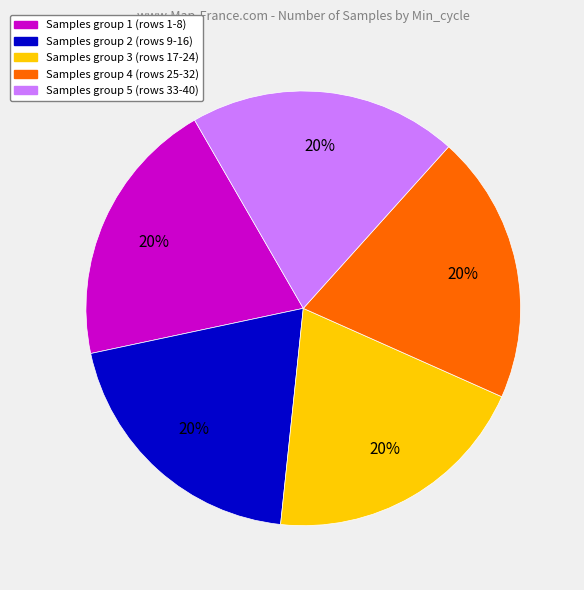

To the nearest percent, what is the average slice percentage?

20%